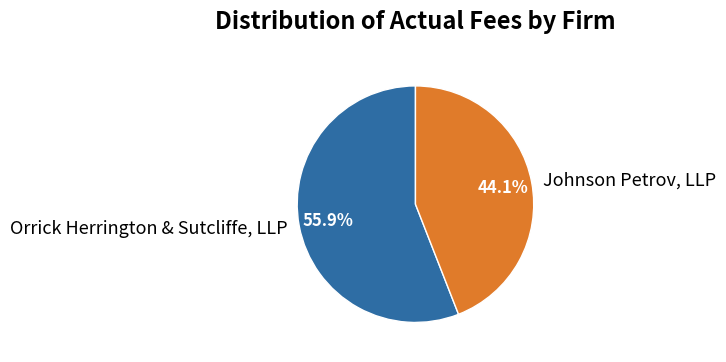

Is it true that Johnson Petrov, LLP is 44% of the pie?

True